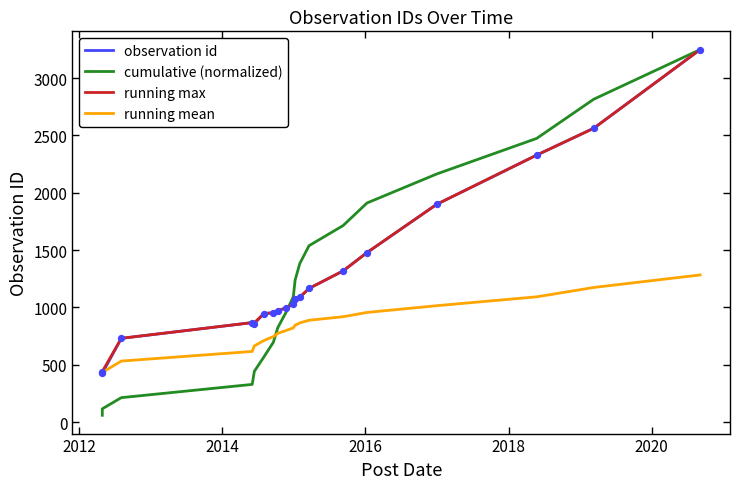

Is the value of observation id at 2012 greater than the value of running max at 13?

No